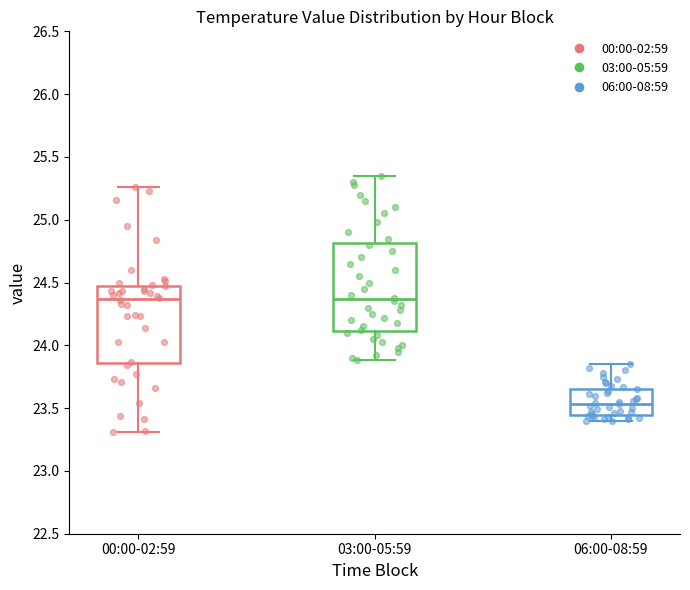

Reading left to right, read every box against the y-axis: the position of its median line, the range the box covers, and the ends of its whiskers. The values are not printed on the chart, so give them approximately, as read against the axis.

00:00-02:59: median 24.35, box 23.85 to 24.45, whiskers 23.30 to 25.25
03:00-05:59: median 24.35, box 24.10 to 24.80, whiskers 23.90 to 25.35
06:00-08:59: median 23.55, box 23.45 to 23.65, whiskers 23.40 to 23.85